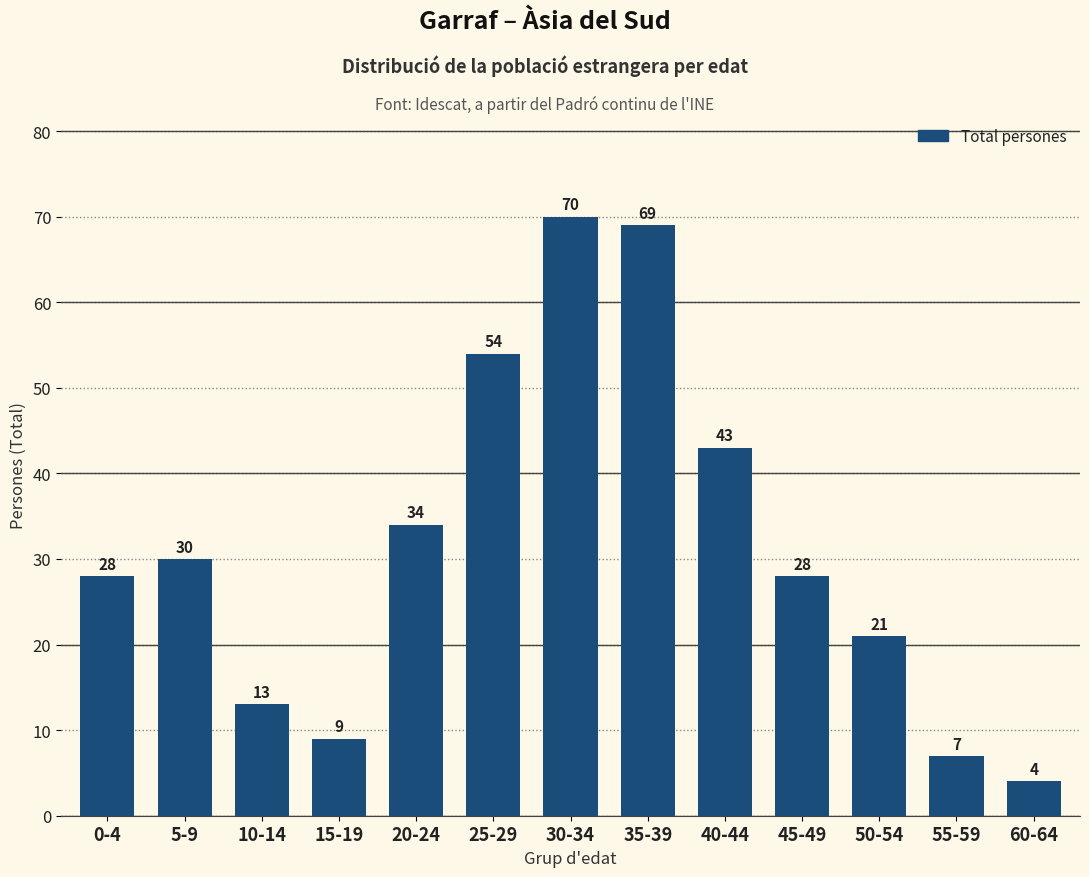

Reading left to right, transcribe all the data shown in this chart.

28	30	13	9	34	54	70	69	43	28	21	7	4